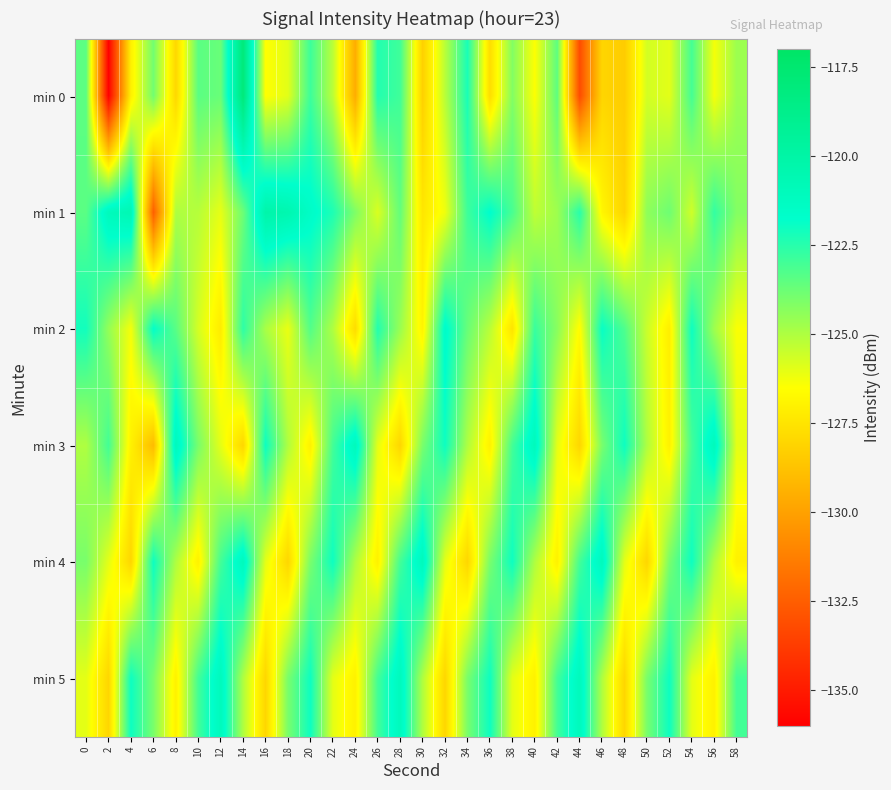

Reading left to right, what are all the values shown in this chart?

min 0: 0=-123.5	2=-135.9	4=-127.0	6=-123.9	8=-128.0	10=-123.4	12=-123.7	14=-117.9	16=-126.5	18=-125.9	20=-122.9	22=-125.2	24=-129.5	26=-122.4	28=-122.9	30=-128.2	32=-125.2	34=-122.2	36=-127.7	38=-124.2	40=-126.5	42=-123.5	44=-133.1	46=-128.0	48=-128.4	50=-125.7	52=-126.0	54=-123.0	56=-126.3	58=-124.6
min 1: 0=-123.4	2=-121.0	4=-120.6	6=-132.4	8=-125.0	10=-125.1	12=-126.0	14=-123.8	16=-120.2	18=-120.4	20=-121.5	22=-122.3	24=-124.1	26=-125.8	28=-123.6	30=-127.4	32=-126.2	34=-122.9	36=-121.7	38=-123.1	40=-125.3	42=-124.7	44=-122.5	46=-126.8	48=-128.1	50=-124.4	52=-123.8	54=-125.6	56=-122.7	58=-124.2
min 2: 0=-122.1	2=-124.5	4=-126.3	6=-121.8	8=-123.4	10=-125.7	12=-127.2	14=-122.6	16=-124.9	18=-126.1	20=-123.3	22=-125.0	24=-127.8	26=-122.4	28=-124.6	30=-126.9	32=-121.5	34=-123.7	36=-125.2	38=-127.5	40=-122.8	42=-124.3	44=-126.6	46=-121.9	48=-123.2	50=-125.5	52=-127.1	54=-122.0	56=-124.7	58=-126.4
min 3: 0=-125.0	2=-123.0	4=-127.0	6=-129.0	8=-121.0	10=-124.0	12=-126.0	14=-128.0	16=-122.0	18=-125.0	20=-127.0	22=-123.0	24=-121.0	26=-126.0	28=-128.0	30=-124.0	32=-122.0	34=-125.0	36=-127.0	38=-123.0	40=-121.0	42=-126.0	44=-128.0	46=-124.0	48=-122.0	50=-125.0	52=-127.0	54=-123.0	56=-121.0	58=-126.0
min 4: 0=-124.0	2=-126.0	4=-128.0	6=-122.0	8=-125.0	10=-127.0	12=-123.0	14=-121.0	16=-126.0	18=-128.0	20=-124.0	22=-122.0	24=-125.0	26=-127.0	28=-123.0	30=-121.0	32=-126.0	34=-128.0	36=-124.0	38=-122.0	40=-125.0	42=-127.0	44=-123.0	46=-121.0	48=-126.0	50=-128.0	52=-124.0	54=-122.0	56=-125.0	58=-127.0
min 5: 0=-126.0	2=-128.0	4=-122.0	6=-124.0	8=-127.0	10=-123.0	12=-121.0	14=-125.0	16=-128.0	18=-124.0	20=-122.0	22=-126.0	24=-127.0	26=-123.0	28=-121.0	30=-125.0	32=-128.0	34=-124.0	36=-122.0	38=-126.0	40=-127.0	42=-123.0	44=-121.0	46=-125.0	48=-128.0	50=-124.0	52=-122.0	54=-126.0	56=-127.0	58=-123.0